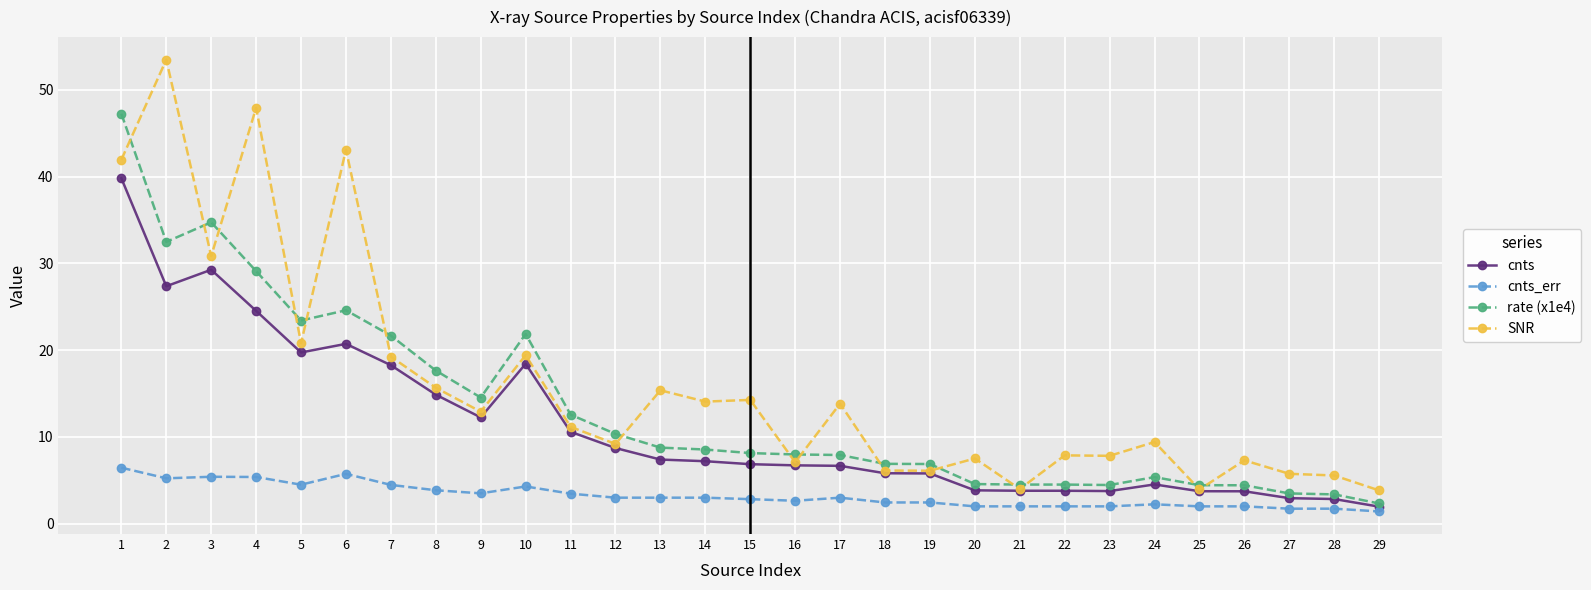

What is the average value of the rate (x1e4) series?

13.3